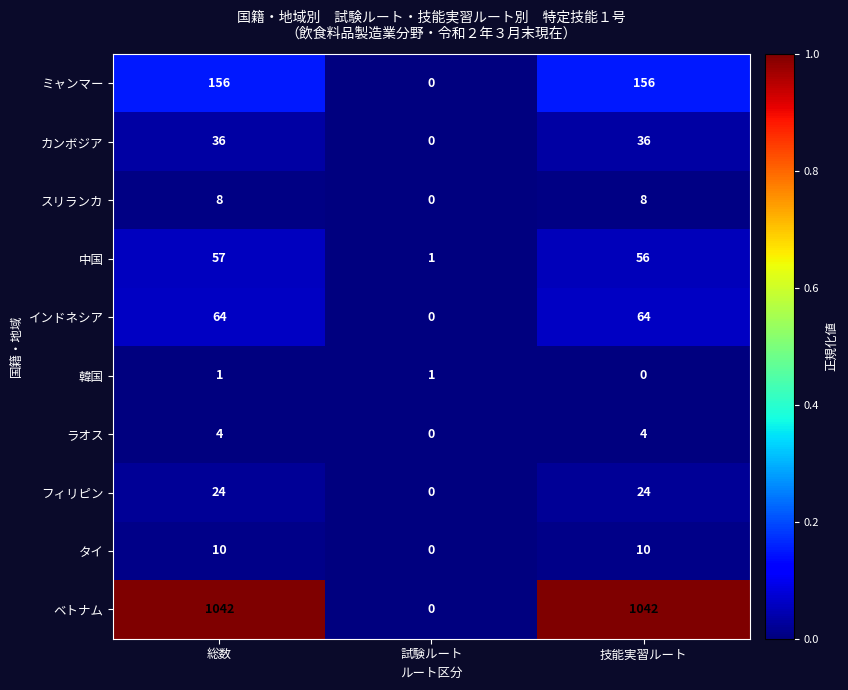

Reading left to right, transcribe all the data shown in this chart.

ミャンマー: 156	0	156
カンボジア: 36	0	36
スリランカ: 8	0	8
中国: 57	1	56
インドネシア: 64	0	64
韓国: 1	1	0
ラオス: 4	0	4
フィリピン: 24	0	24
タイ: 10	0	10
ベトナム: 1042	0	1042